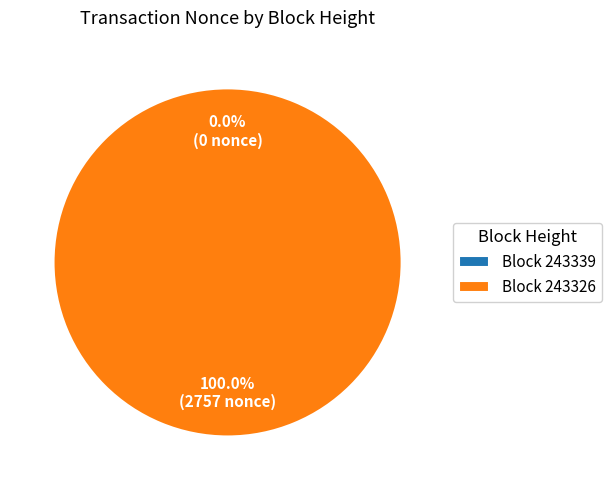

To the nearest percent, what is the difference between the 243339 and 243326 slice percentages?

100%